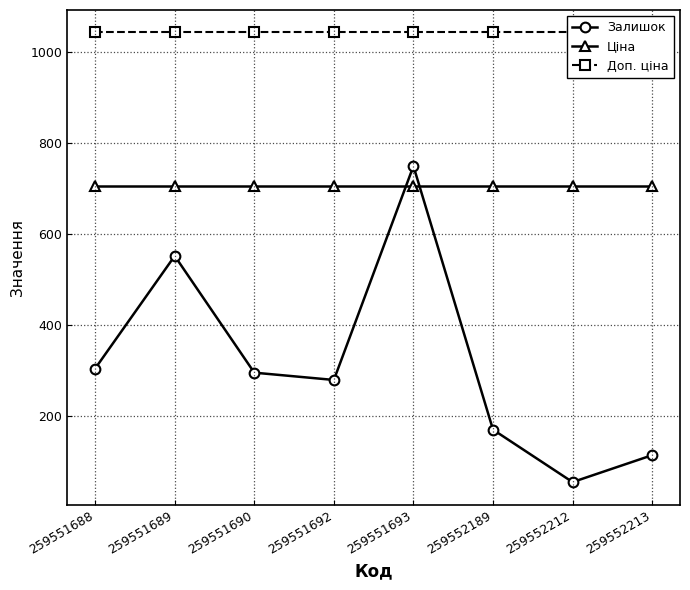

List the series in order of their overall mean, highest first.

Доп. ціна, Ціна, Залишок